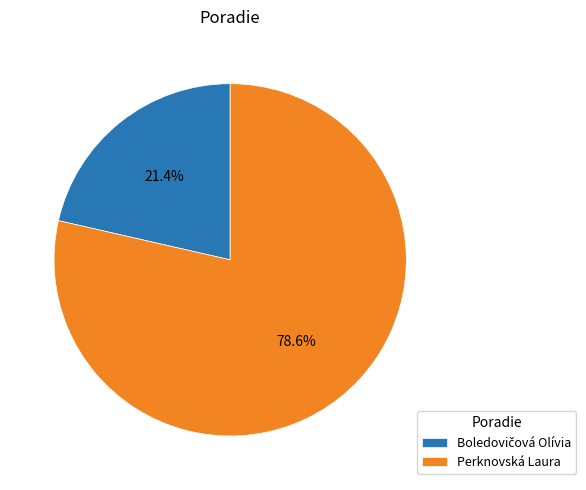

Is there any slice that represents more than half of the pie?

Yes